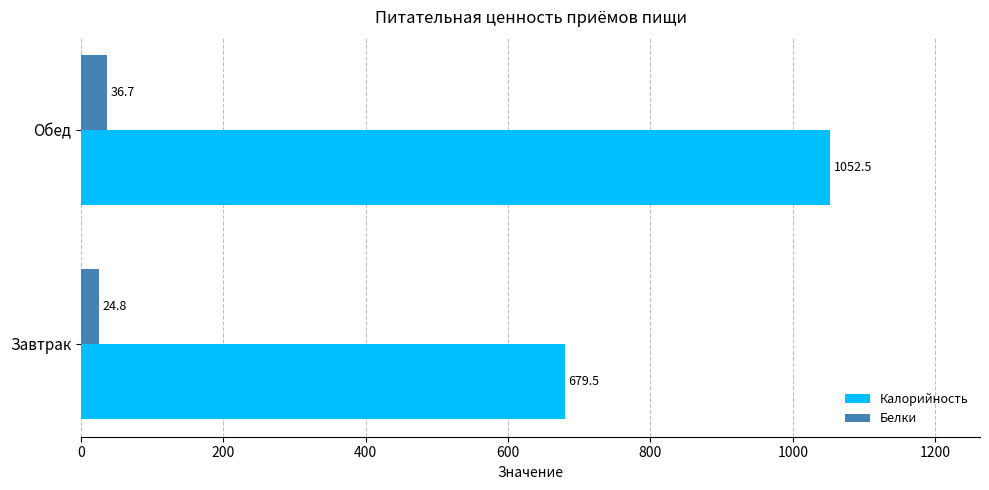

Read the Белки value at Обед.

36.7